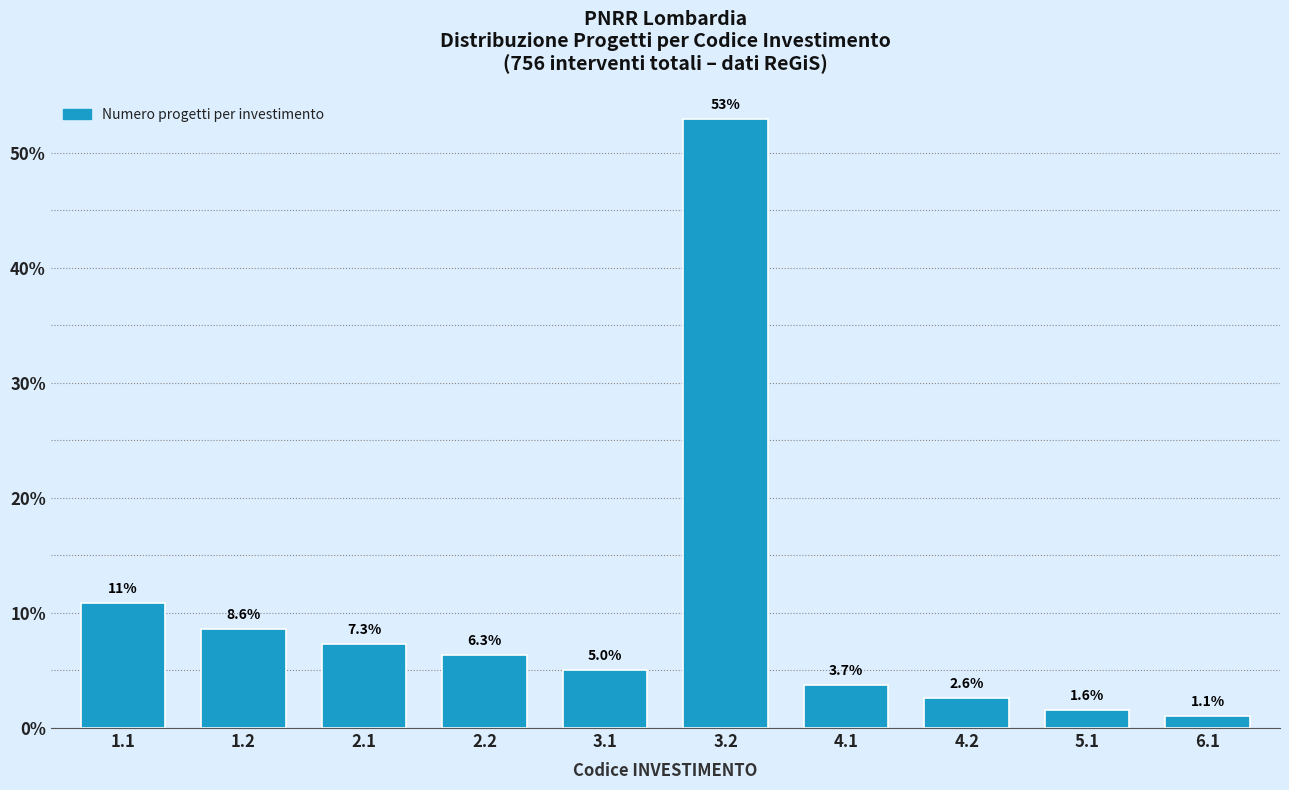

Reading left to right, transcribe all the data shown in this chart.

10.8	8.6	7.3	6.3	5.0	52.9	3.7	2.6	1.6	1.1